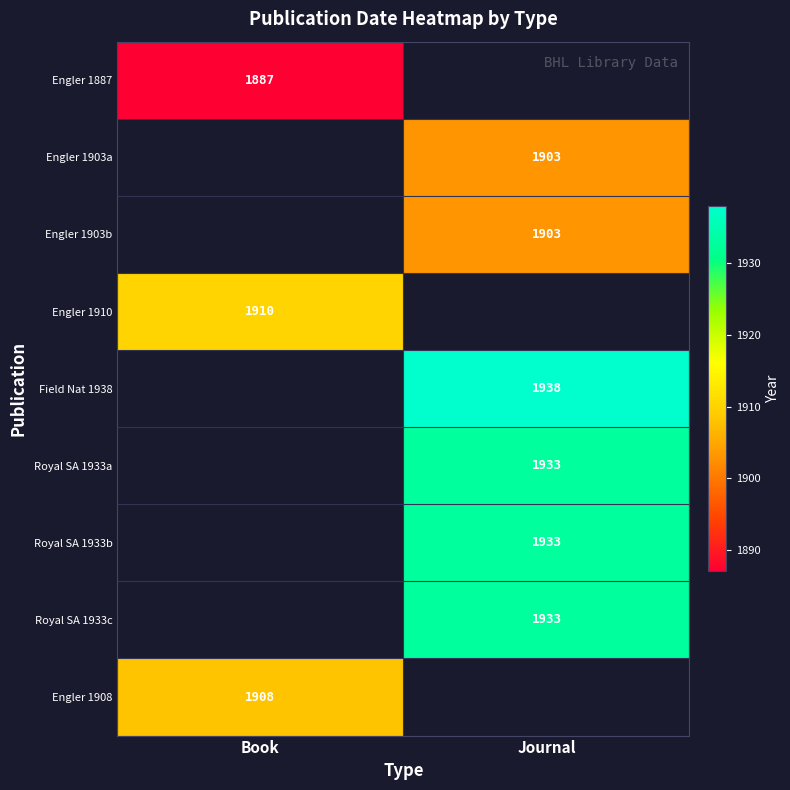

The value of Engler 1903b at Journal is 2657. True or false?

False